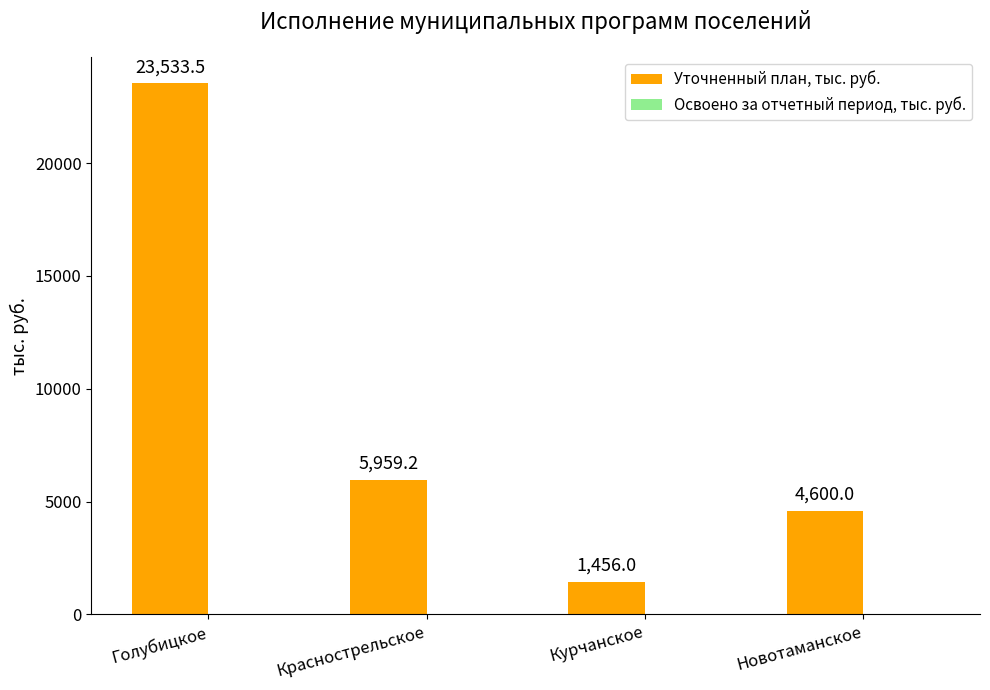

Reading right to left, what are all the values shown in this chart?

4600.0	1456.0	5959.2	23533.5